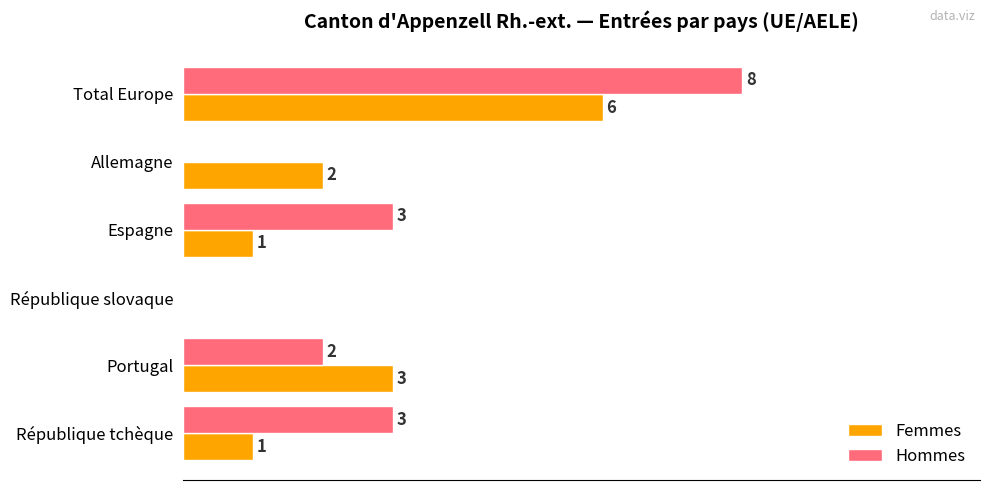

At which category is the sum across all series the highest?

Total Europe